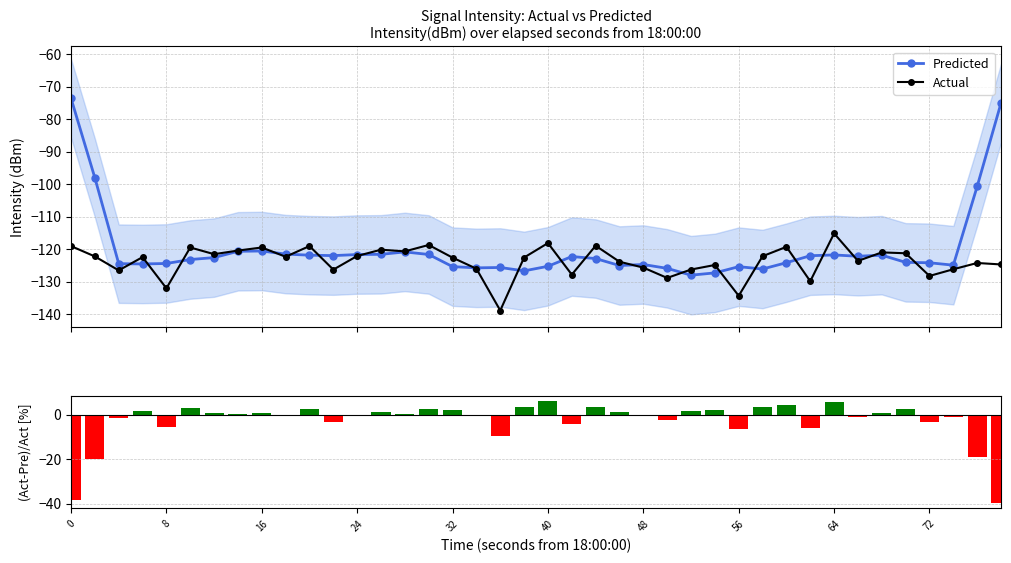

True or false: Actual has more than 1 interior local peaks.

True